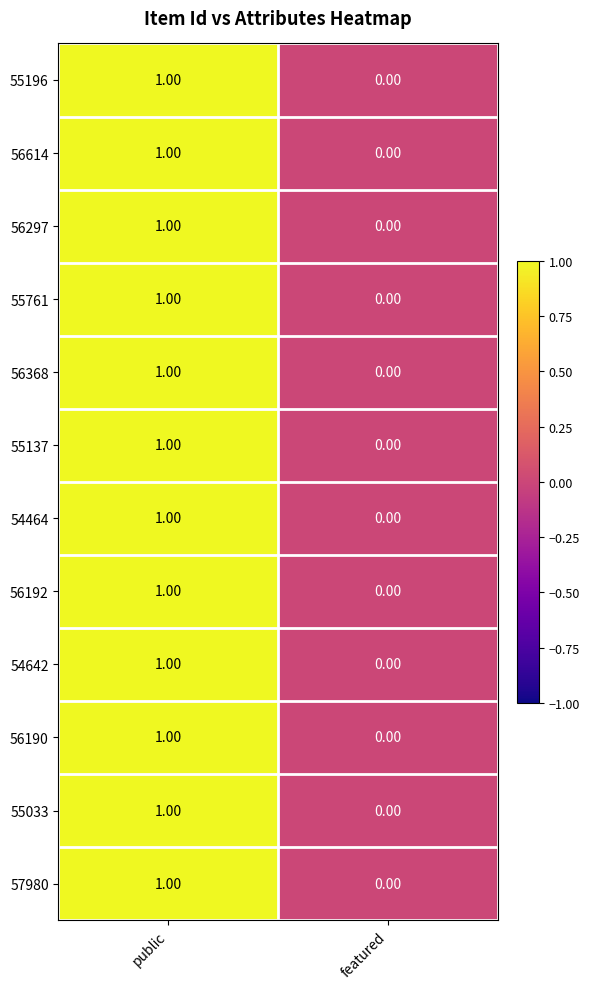

What is the total value across all series at public?

12